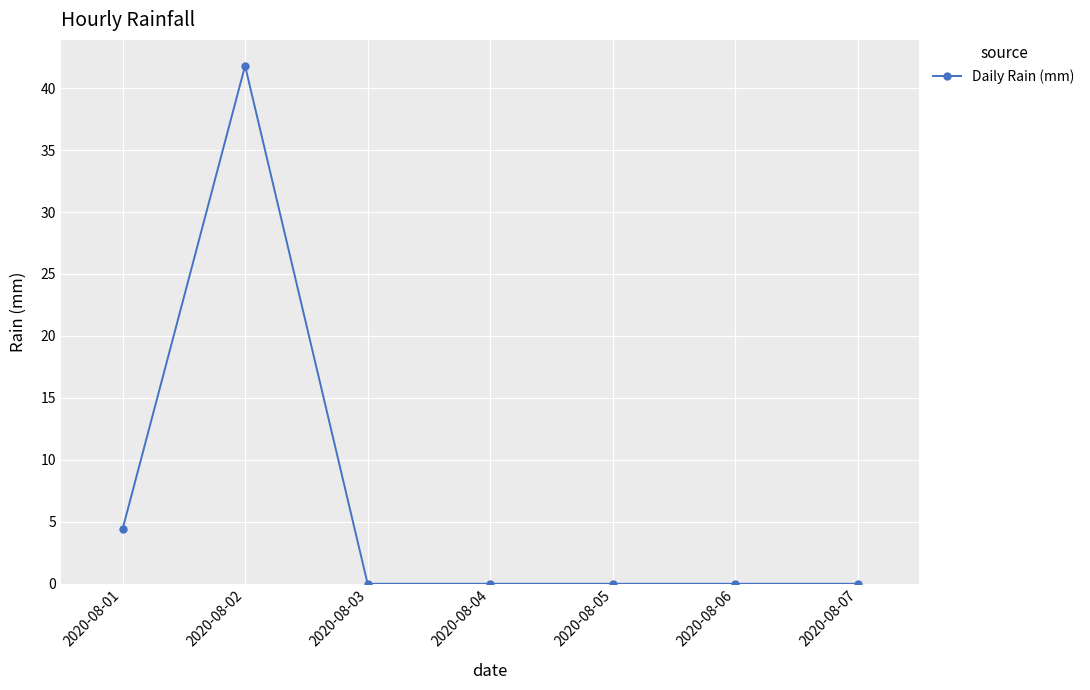

Does the chart display data point markers on the line(s)?

Yes